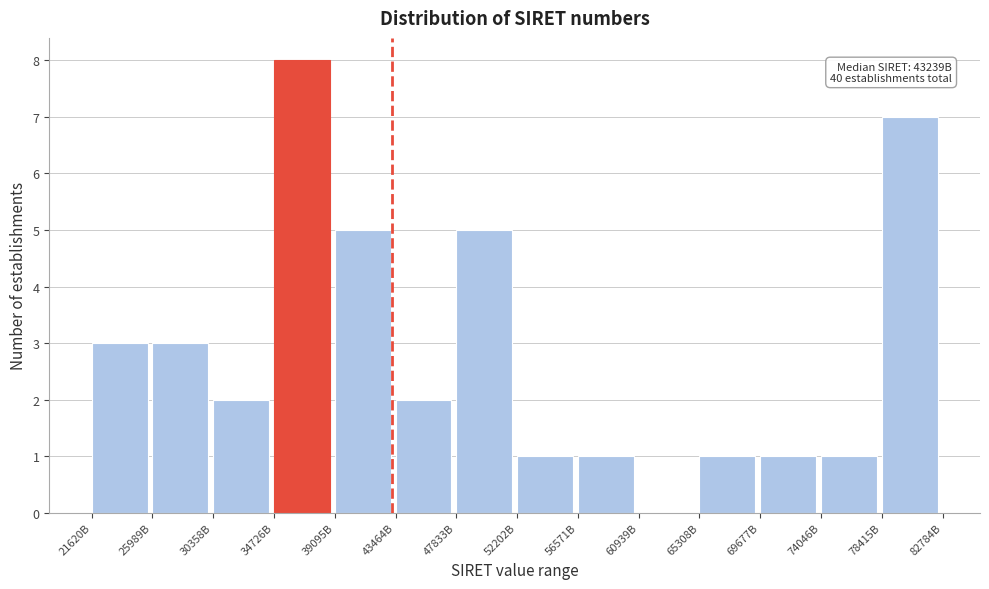

Reading left to right, extract all data points from this chart.

21620B=3	25989B=3	30358B=2	34726B=8	39095B=5	43464B=2	47833B=5	52202B=1	56571B=1	60939B=0	65308B=1	69677B=1	74046B=1	78415B=7